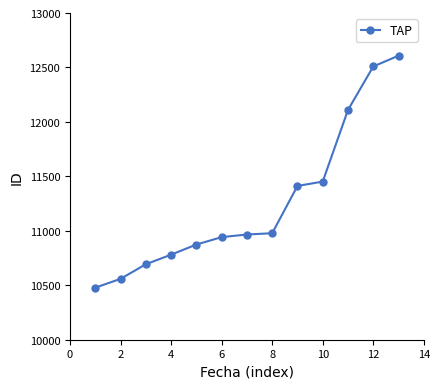

What is the minimum value shown in the chart?

10478